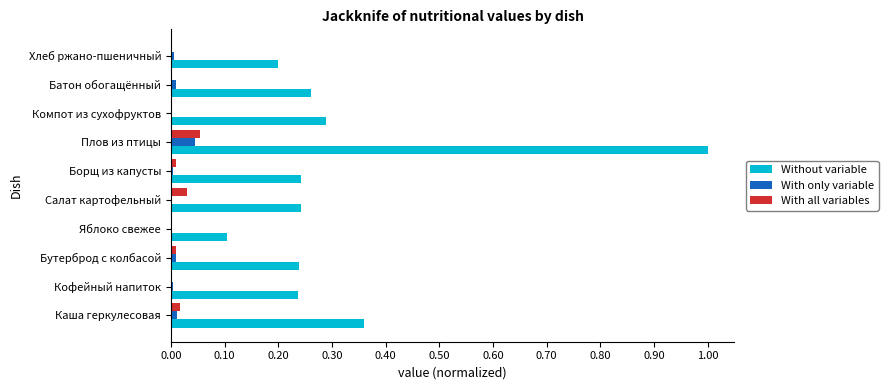

At which category does the chart reach its peak across all series?

Плов из птицы